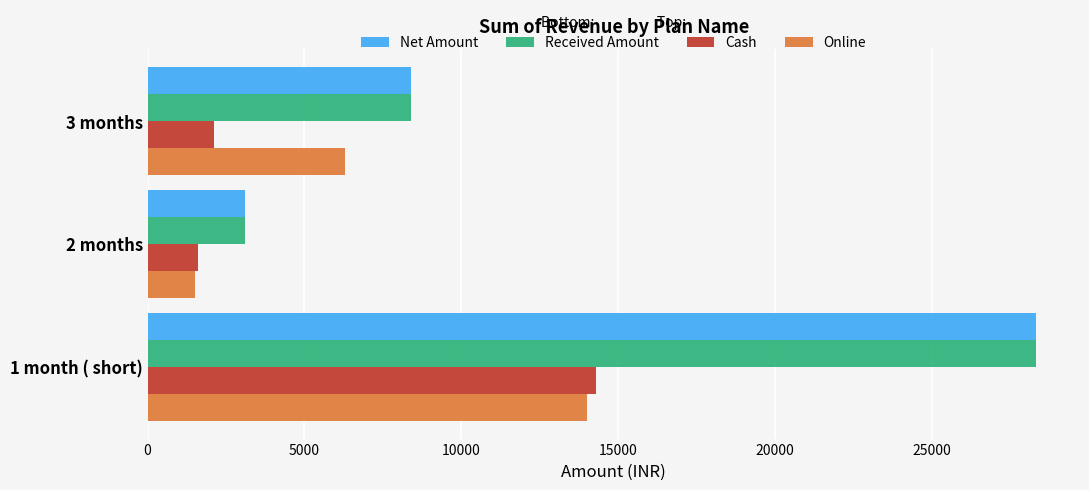

At which category is the sum across all series the highest?

1 month ( short)